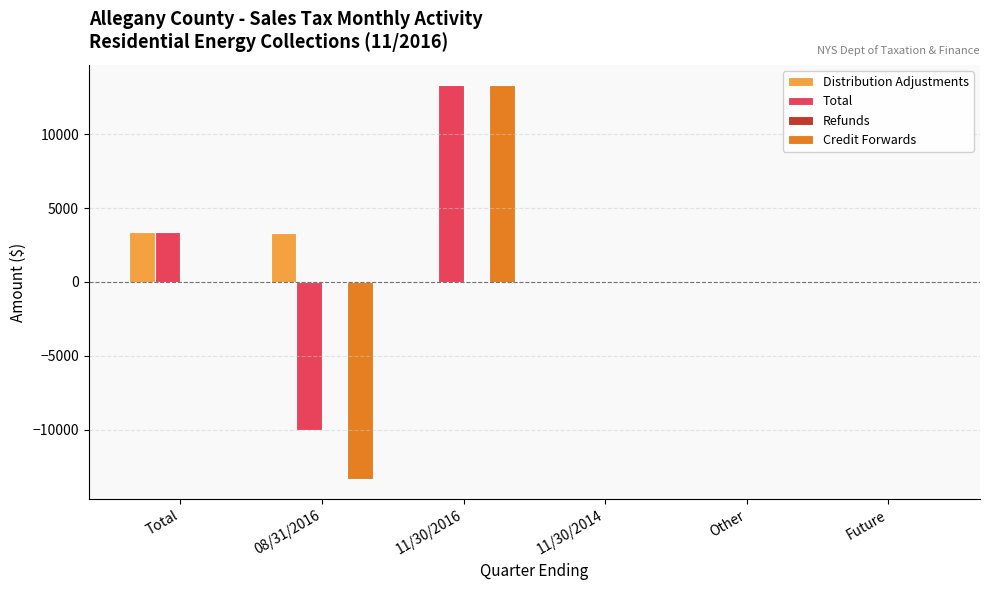

Is the value of Credit Forwards at 11/30/2016 greater than the value of Distribution Adjustments at 11/30/2016?

Yes